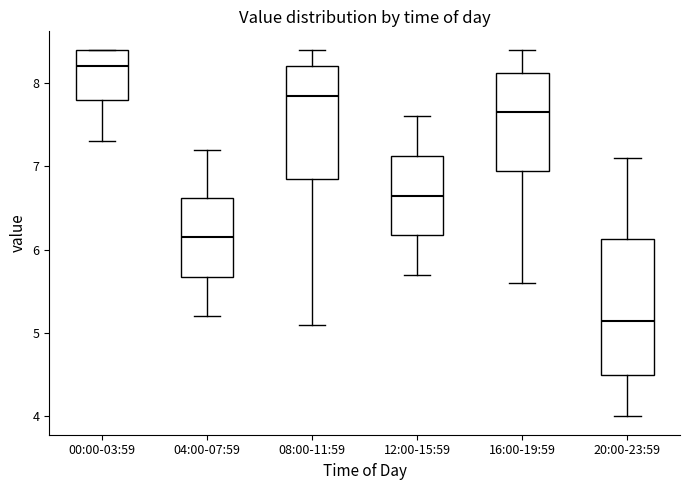

Which box is the tallest, from its lower edge to its upper edge?

20:00-23:59